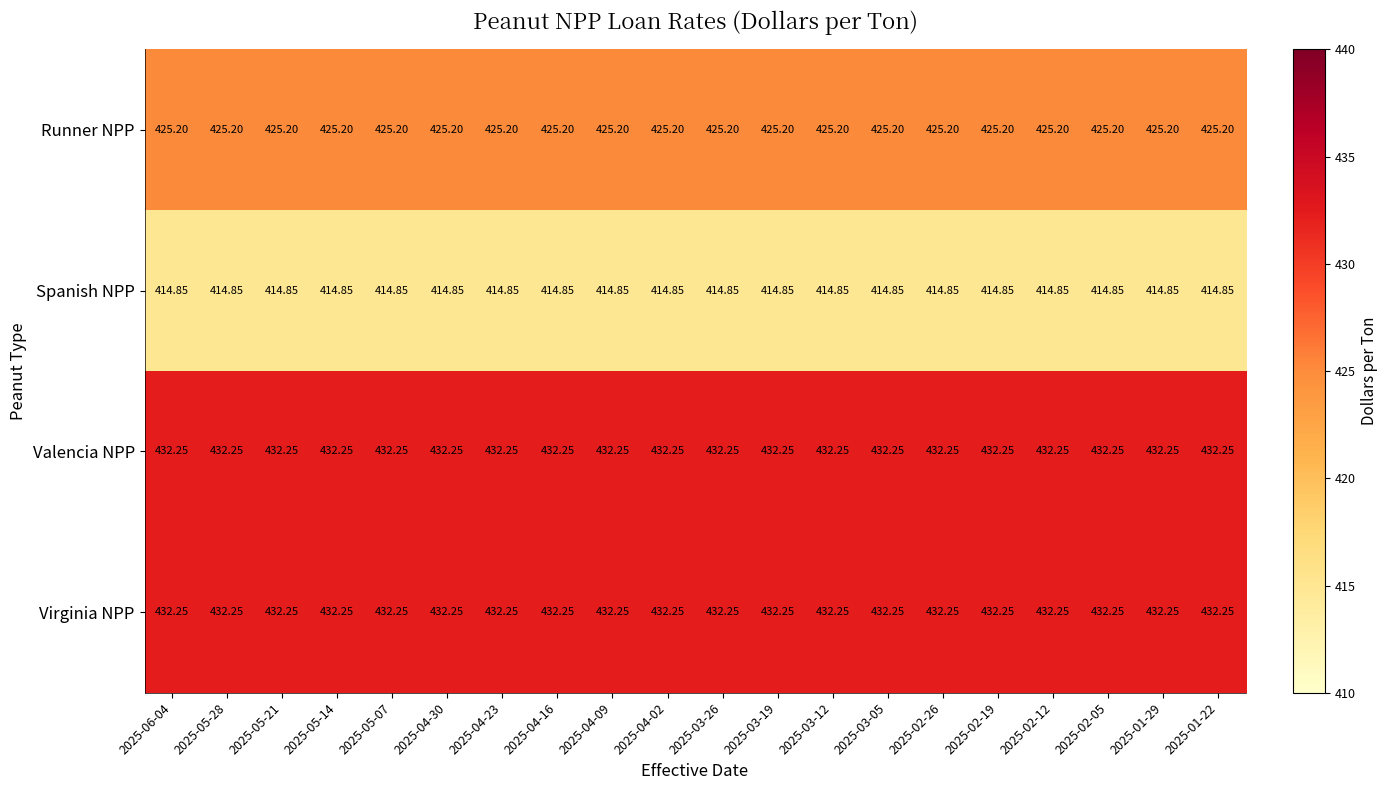

Reading left to right, list all the values displayed in this chart.

Runner NPP: 2025-06-04=425.2	2025-05-28=425.2	2025-05-21=425.2	2025-05-14=425.2	2025-05-07=425.2	2025-04-30=425.2	2025-04-23=425.2	2025-04-16=425.2	2025-04-09=425.2	2025-04-02=425.2	2025-03-26=425.2	2025-03-19=425.2	2025-03-12=425.2	2025-03-05=425.2	2025-02-26=425.2	2025-02-19=425.2	2025-02-12=425.2	2025-02-05=425.2	2025-01-29=425.2	2025-01-22=425.2
Spanish NPP: 2025-06-04=414.9	2025-05-28=414.9	2025-05-21=414.9	2025-05-14=414.9	2025-05-07=414.9	2025-04-30=414.9	2025-04-23=414.9	2025-04-16=414.9	2025-04-09=414.9	2025-04-02=414.9	2025-03-26=414.9	2025-03-19=414.9	2025-03-12=414.9	2025-03-05=414.9	2025-02-26=414.9	2025-02-19=414.9	2025-02-12=414.9	2025-02-05=414.9	2025-01-29=414.9	2025-01-22=414.9
Valencia NPP: 2025-06-04=432.2	2025-05-28=432.2	2025-05-21=432.2	2025-05-14=432.2	2025-05-07=432.2	2025-04-30=432.2	2025-04-23=432.2	2025-04-16=432.2	2025-04-09=432.2	2025-04-02=432.2	2025-03-26=432.2	2025-03-19=432.2	2025-03-12=432.2	2025-03-05=432.2	2025-02-26=432.2	2025-02-19=432.2	2025-02-12=432.2	2025-02-05=432.2	2025-01-29=432.2	2025-01-22=432.2
Virginia NPP: 2025-06-04=432.2	2025-05-28=432.2	2025-05-21=432.2	2025-05-14=432.2	2025-05-07=432.2	2025-04-30=432.2	2025-04-23=432.2	2025-04-16=432.2	2025-04-09=432.2	2025-04-02=432.2	2025-03-26=432.2	2025-03-19=432.2	2025-03-12=432.2	2025-03-05=432.2	2025-02-26=432.2	2025-02-19=432.2	2025-02-12=432.2	2025-02-05=432.2	2025-01-29=432.2	2025-01-22=432.2